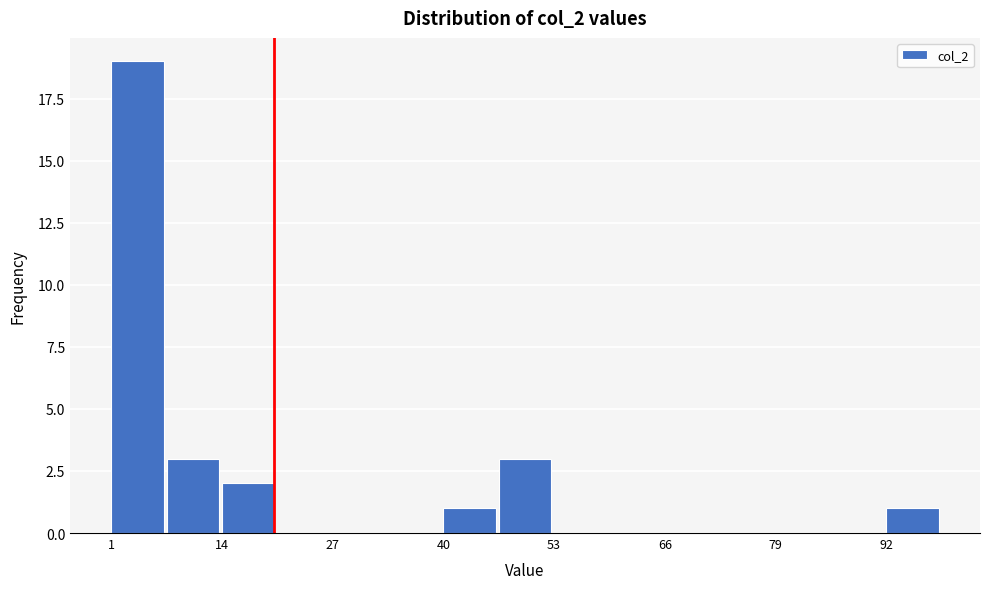

Around what value on the x-axis is the tallest bar? Give the approximate position of its centre, as read against the axis.

4